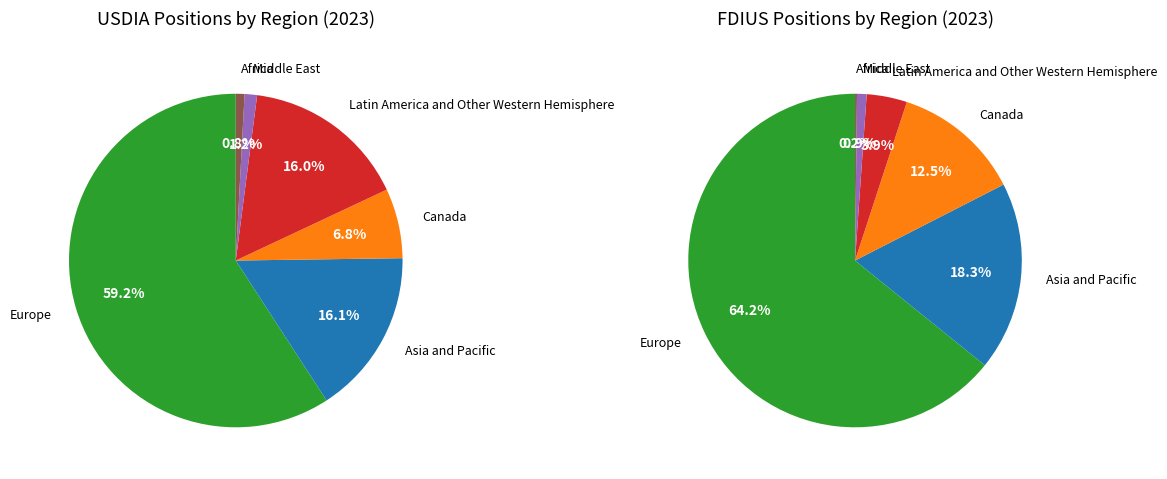

How much of the chart is everything except 5?

99.2%